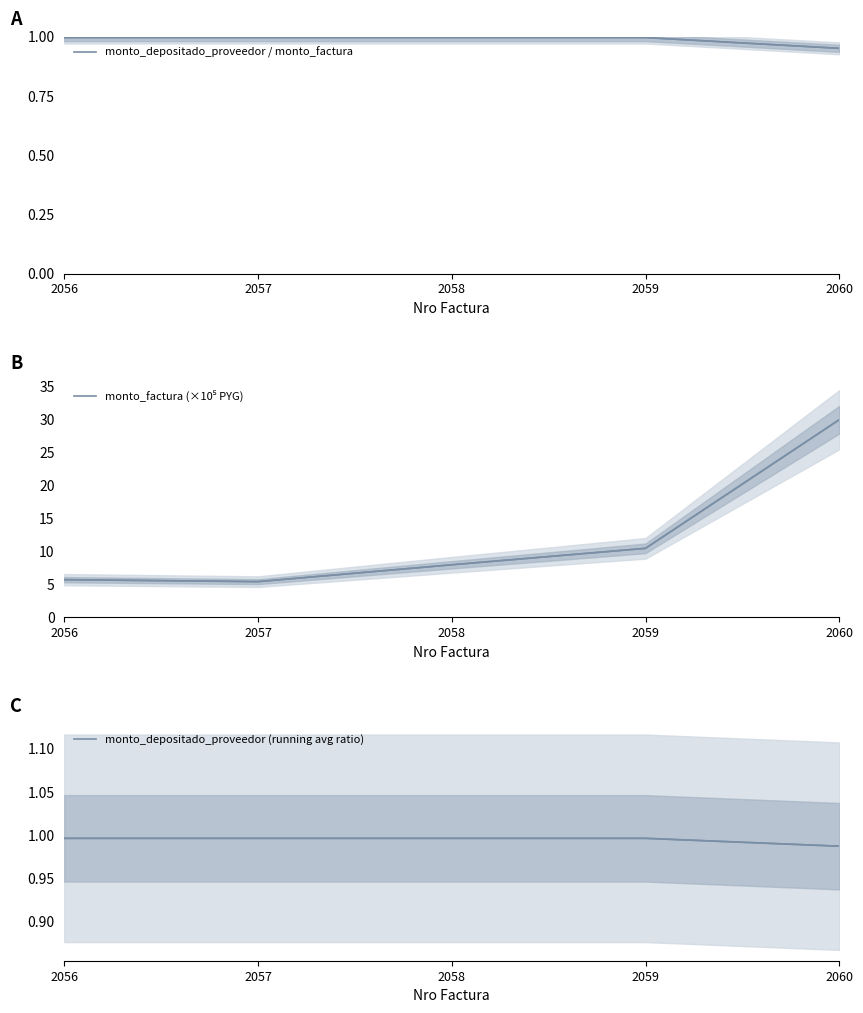

What is the spread (max minus min) of values at 2056?

4.7